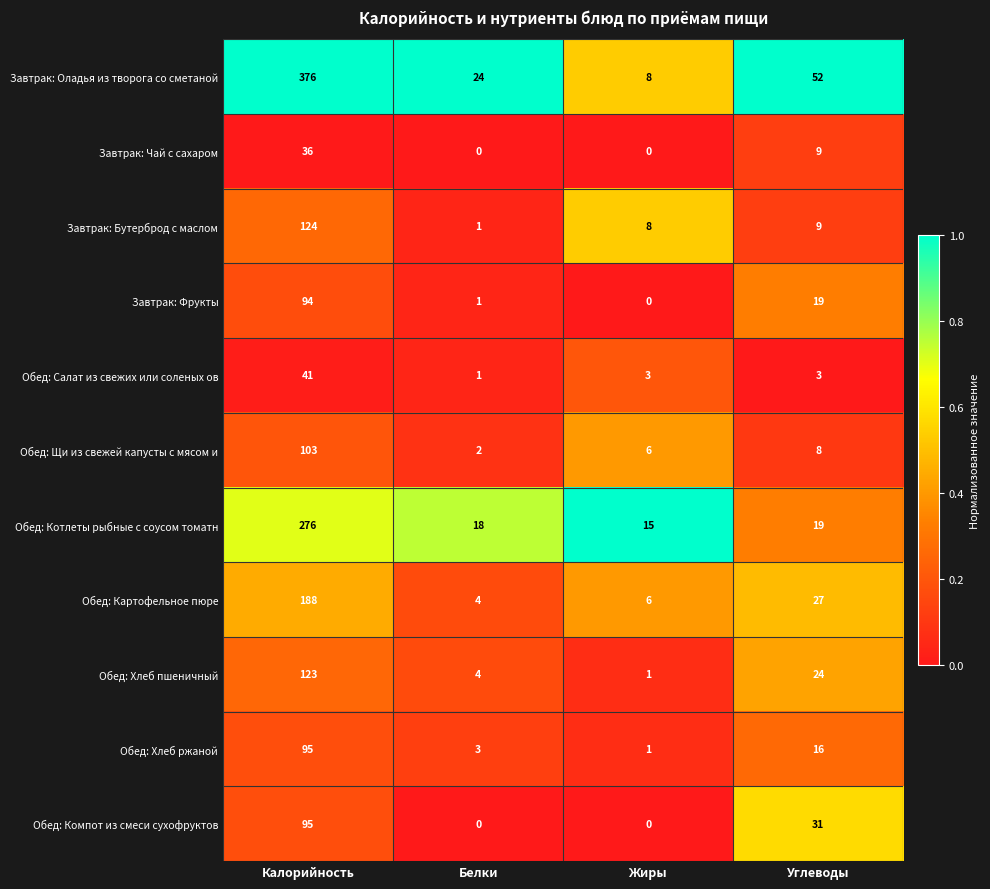

The value of Обед: Компот из смеси сухофруктов at Углеводы is 41. True or false?

False